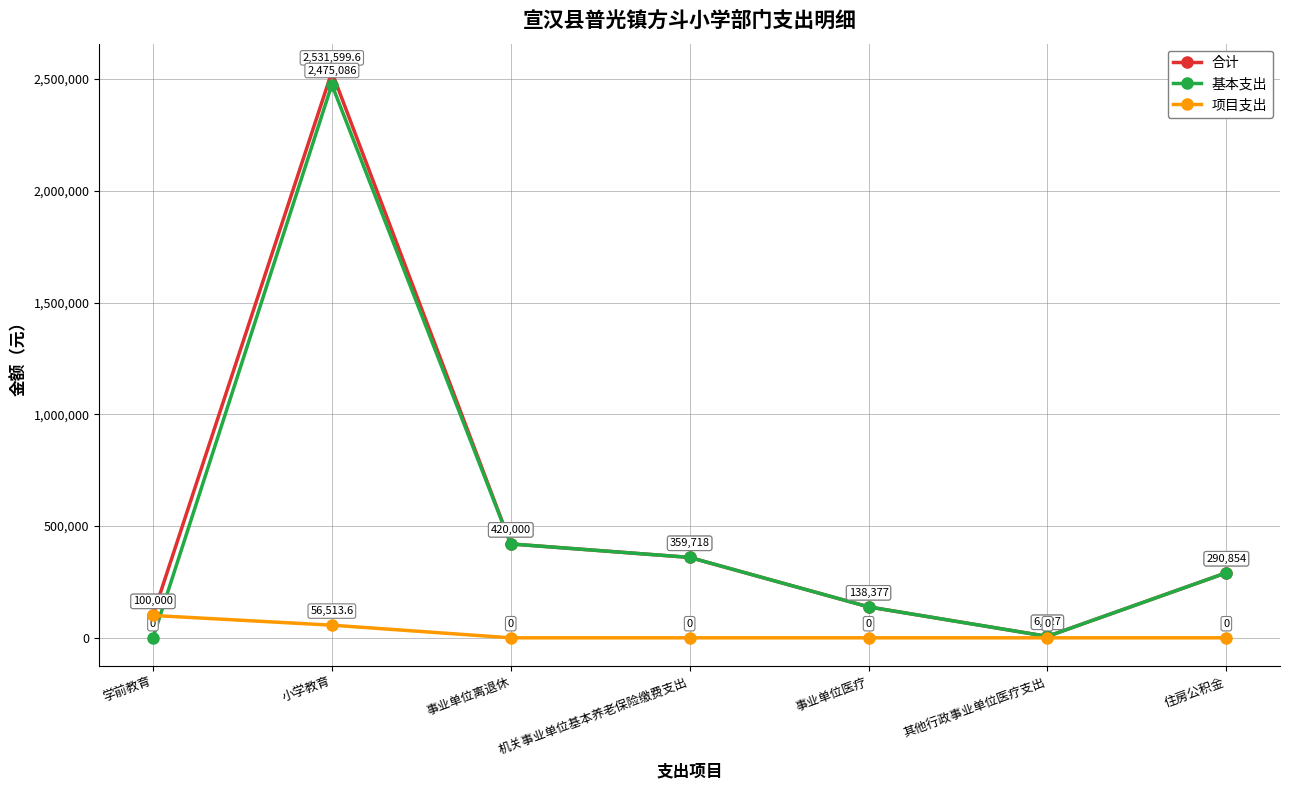

How many positive values does the 基本支出 series have?

6